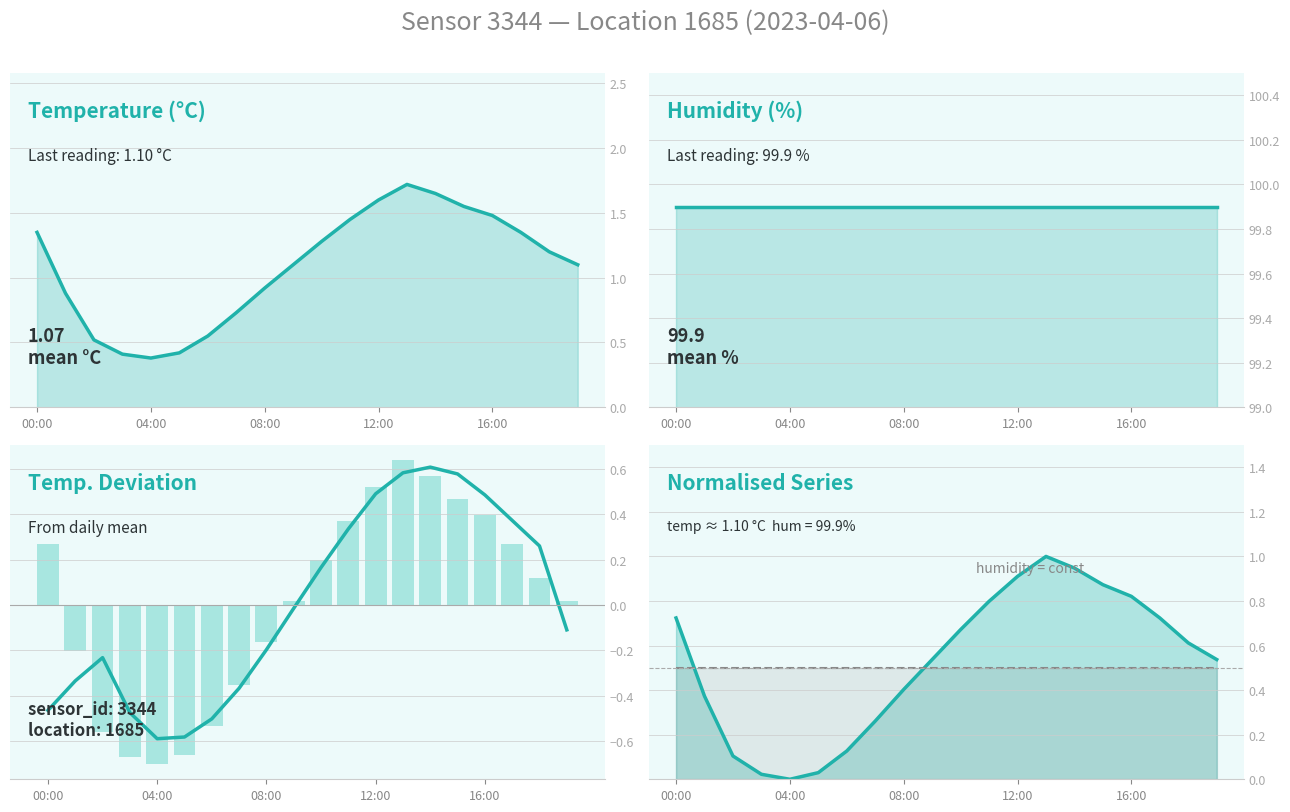

What is the total value across all series at 9?

102.0